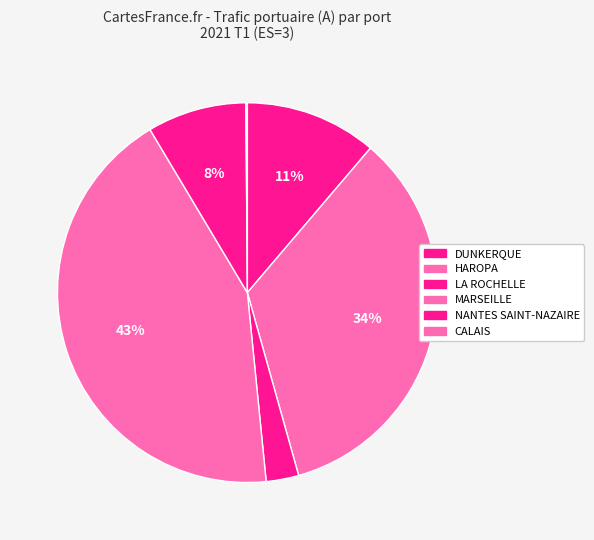

Which slice is the largest?

MARSEILLE